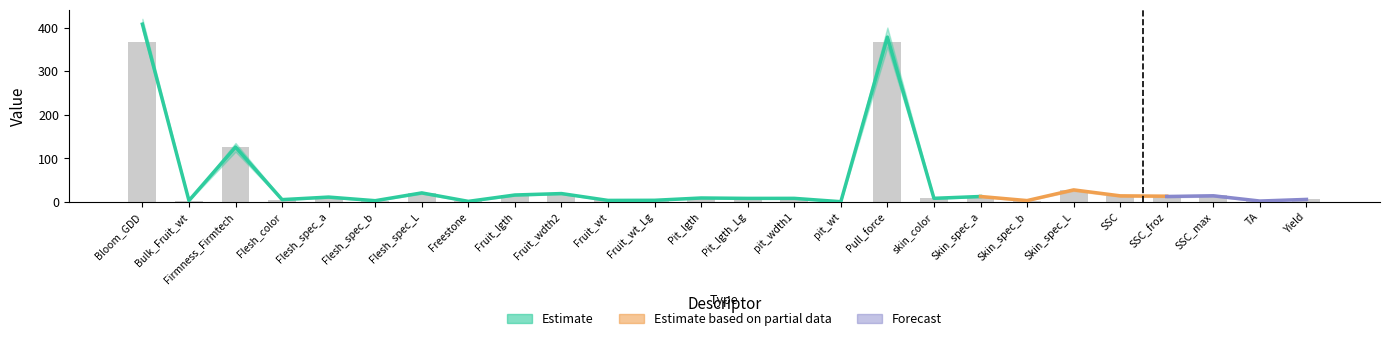

How many series are shown in this chart?

3